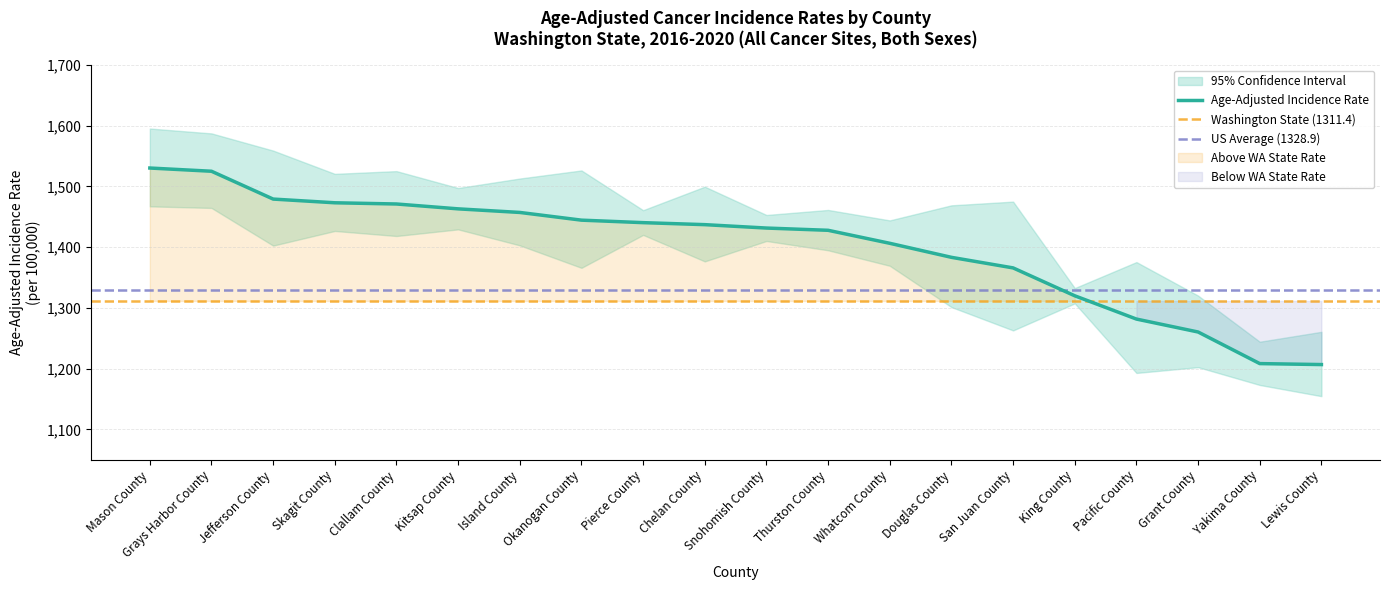

How many categories are shown in the chart?

20